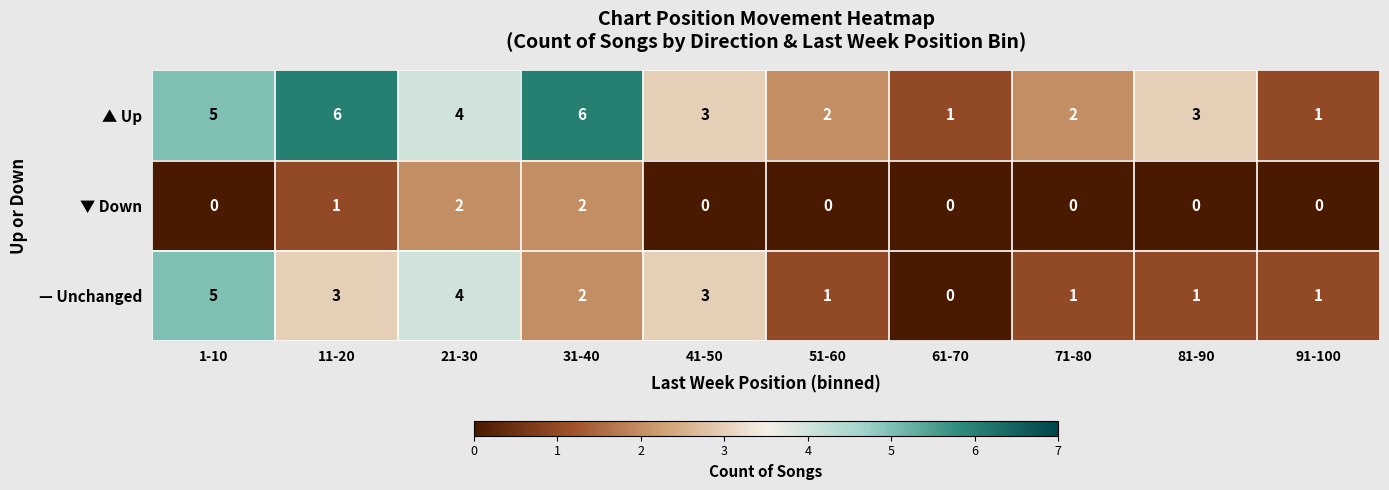

Where does the — Unchanged series first go above 2?

1-10